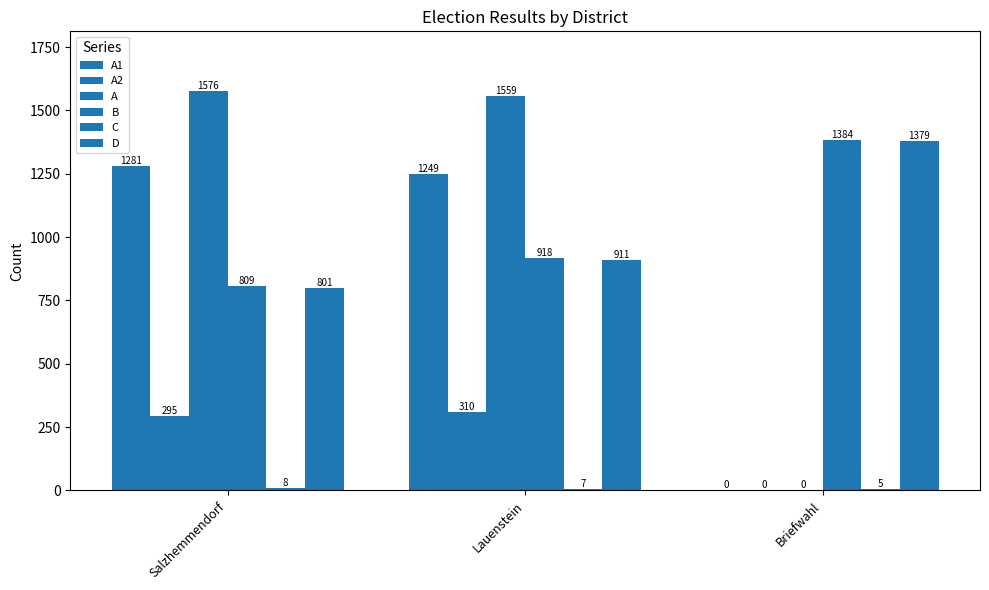

Are the bars grouped side by side (vs. stacked)?

Yes